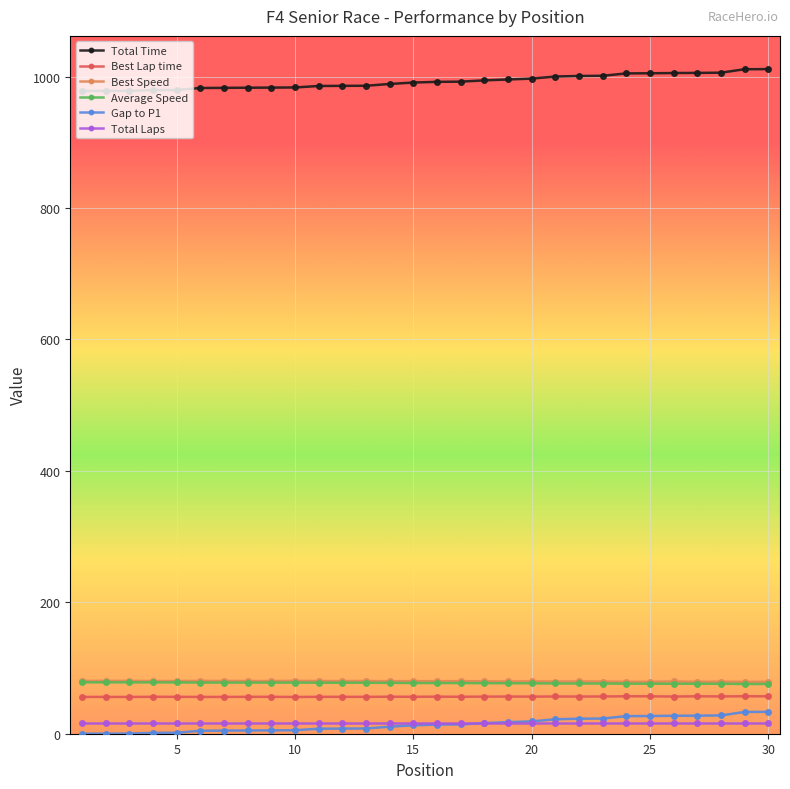

What is the lowest value of the Total Time series?

978.1